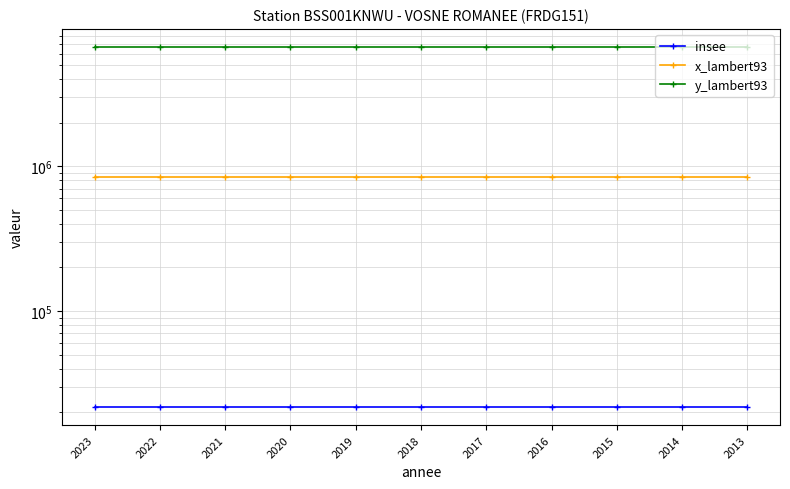

List the series in order of their peak value, lowest first.

insee, x_lambert93, y_lambert93